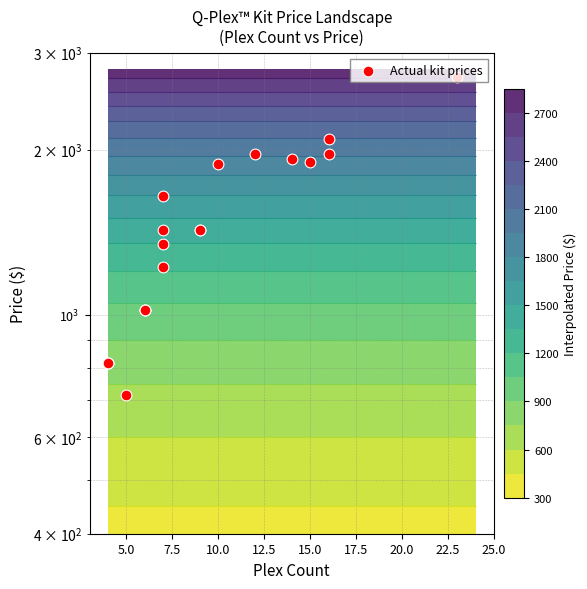

The chart shows a value of 1313 at 5.0. True or false?

False